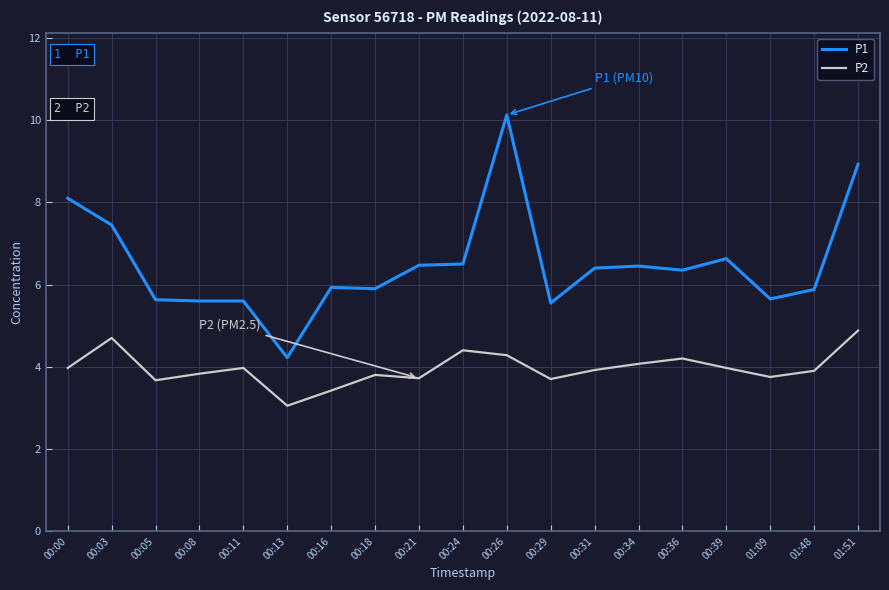

What is the difference between the maximum and minimum values in the P2 series?

1.8